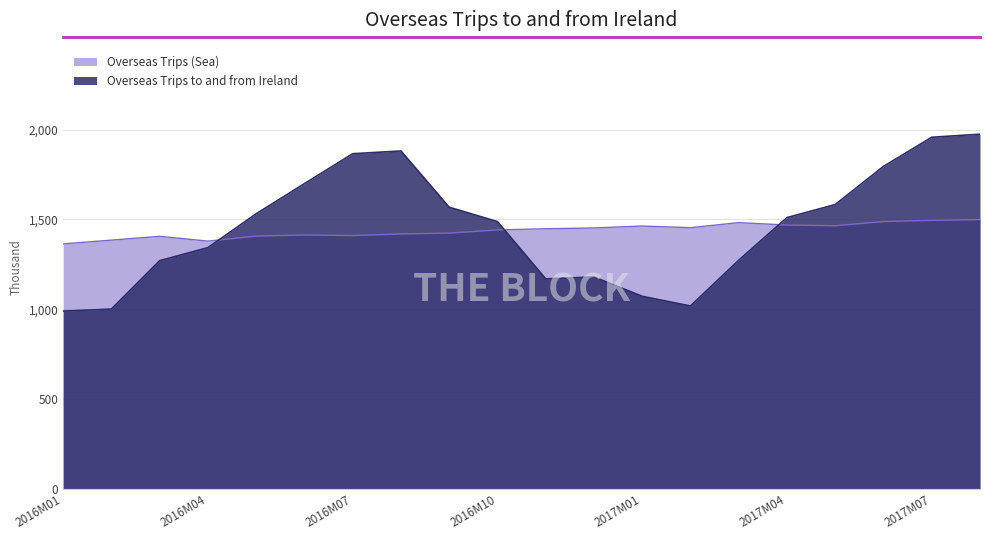

Reading left to right, extract all data points from this chart.

Overseas Trips to and from Ireland: 2016M01=990.1	2016M02=1001.7	2016M03=1270.6	2016M04=1343.5	2016M05=1531.6	2016M06=1699.1	2016M07=1865.5	2016M08=1880.9	2016M09=1568.0	2016M10=1488.1	2016M11=1169.6	2016M12=1180.2	2017M01=1072.7	2017M02=1018.9	2017M03=1273.2	2017M04=1510.5	2017M05=1582.9	2017M06=1795.1	2017M07=1957.2	2017M08=1974.1
Overseas Trips (Sea): 2016M01=1364.1	2016M02=1385.0	2016M03=1406.1	2016M04=1379.4	2016M05=1407.5	2016M06=1413.7	2016M07=1410.5	2016M08=1419.5	2016M09=1424.2	2016M10=1441.7	2016M11=1448.2	2016M12=1452.6	2017M01=1463.4	2017M02=1454.1	2017M03=1482.4	2017M04=1468.8	2017M05=1465.1	2017M06=1488.5	2017M07=1495.1	2017M08=1499.3